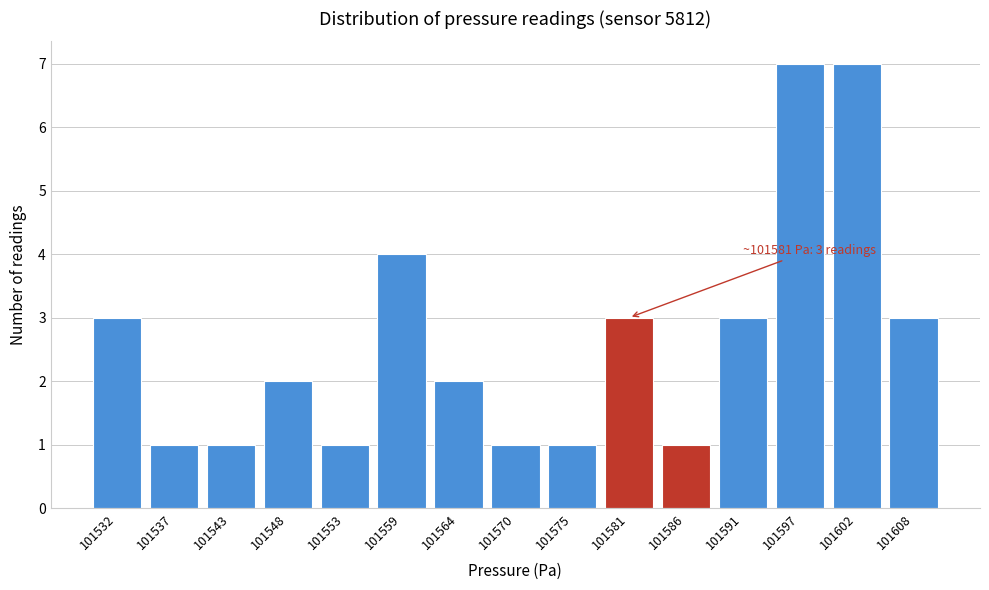

Reading right to left, extract all data points from this chart.

101608=3	101602=7	101597=7	101591=3	101586=1	101581=3	101575=1	101570=1	101564=2	101559=4	101553=1	101548=2	101543=1	101537=1	101532=3